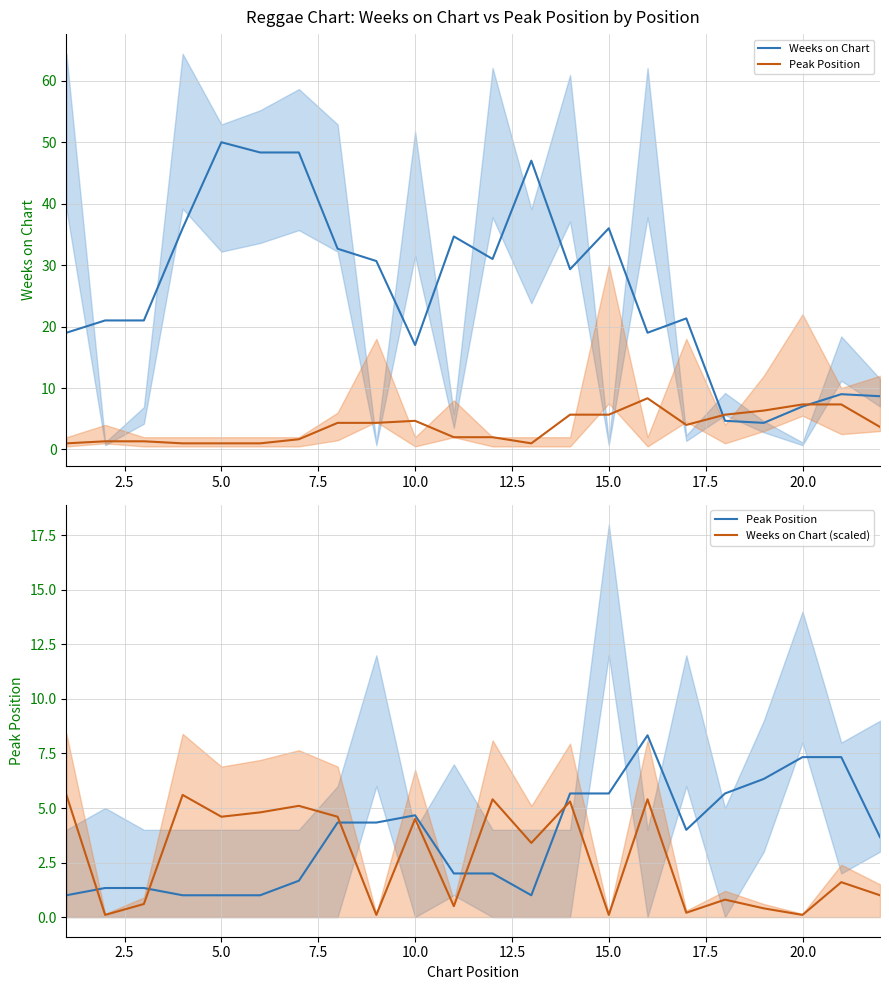

What is the lowest value of the Weeks on Chart (scaled) series?

0.1